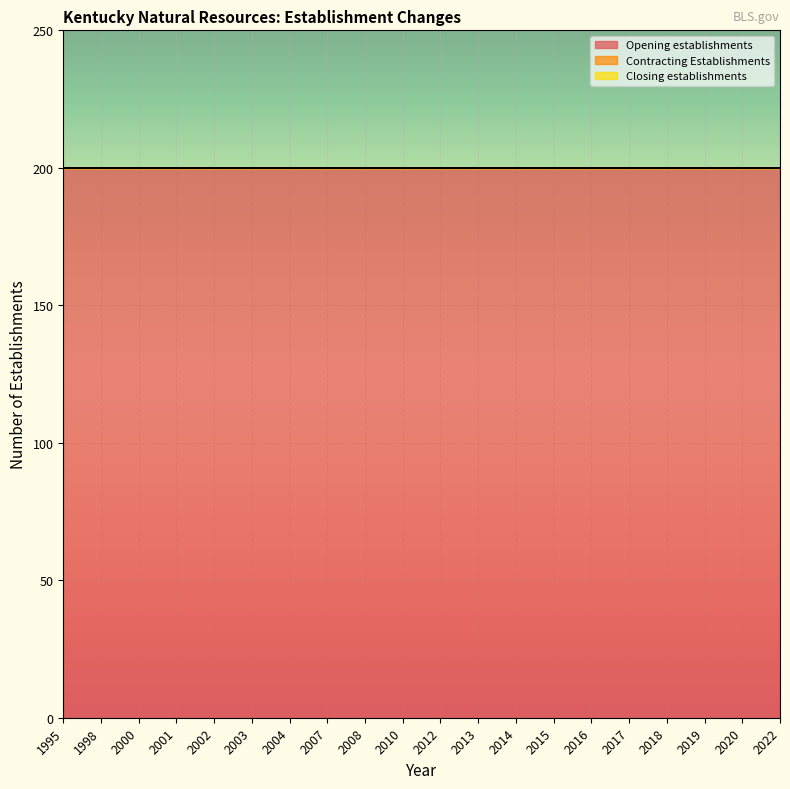

Between 2014 and 2008, which is larger?

2014